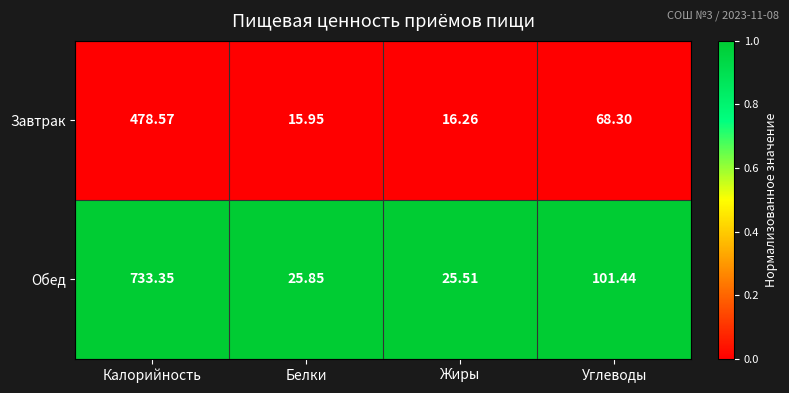

Rank the series by their maximum value, from highest to lowest.

Обед, Завтрак